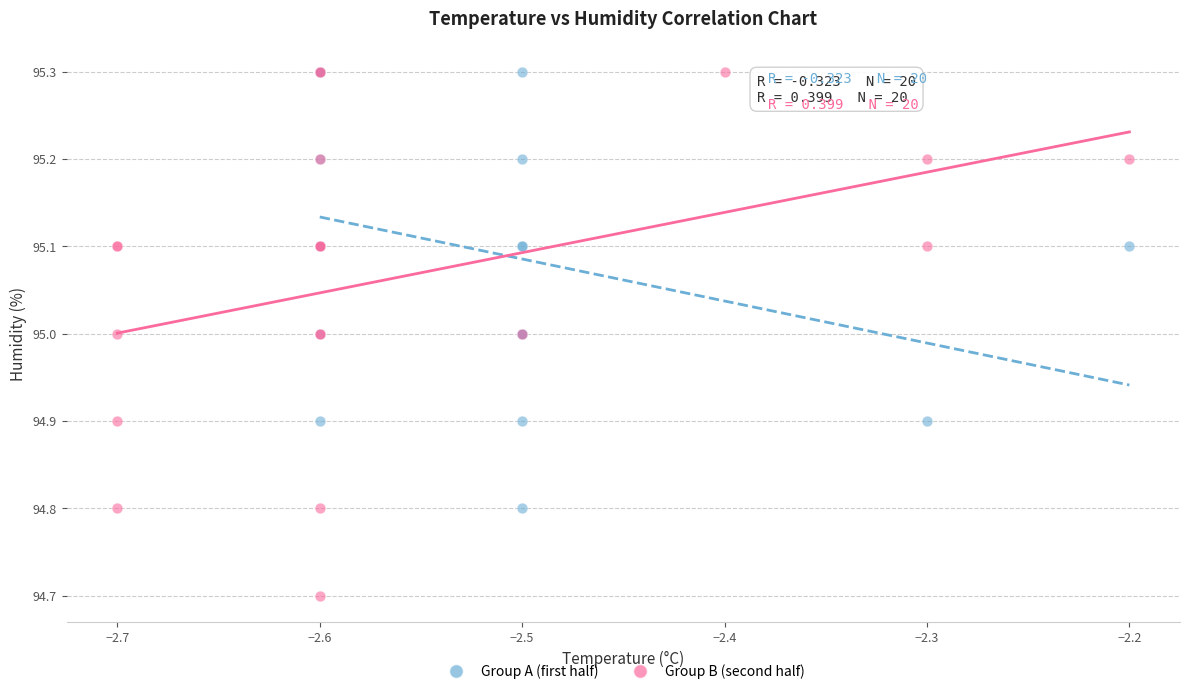

Which series has the widest spread of Y values?

Group B (second half)